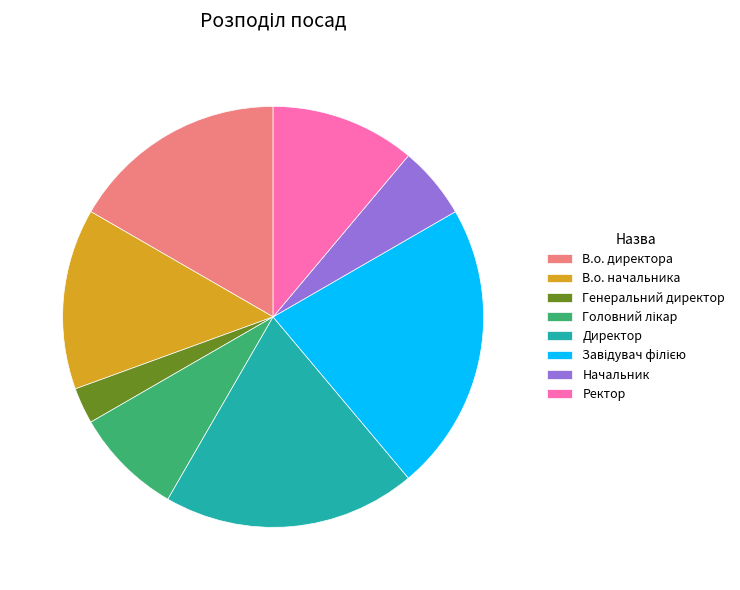

Count the number of slices in the pie.

8